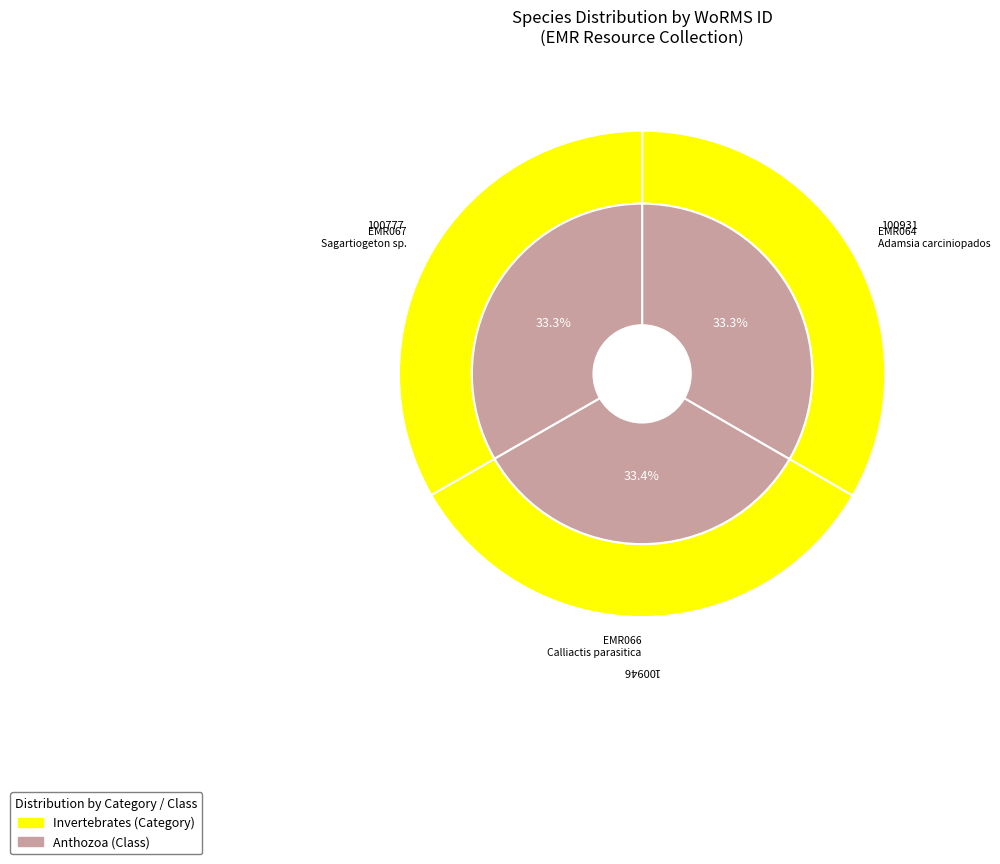

How many slices are in this pie chart?

3